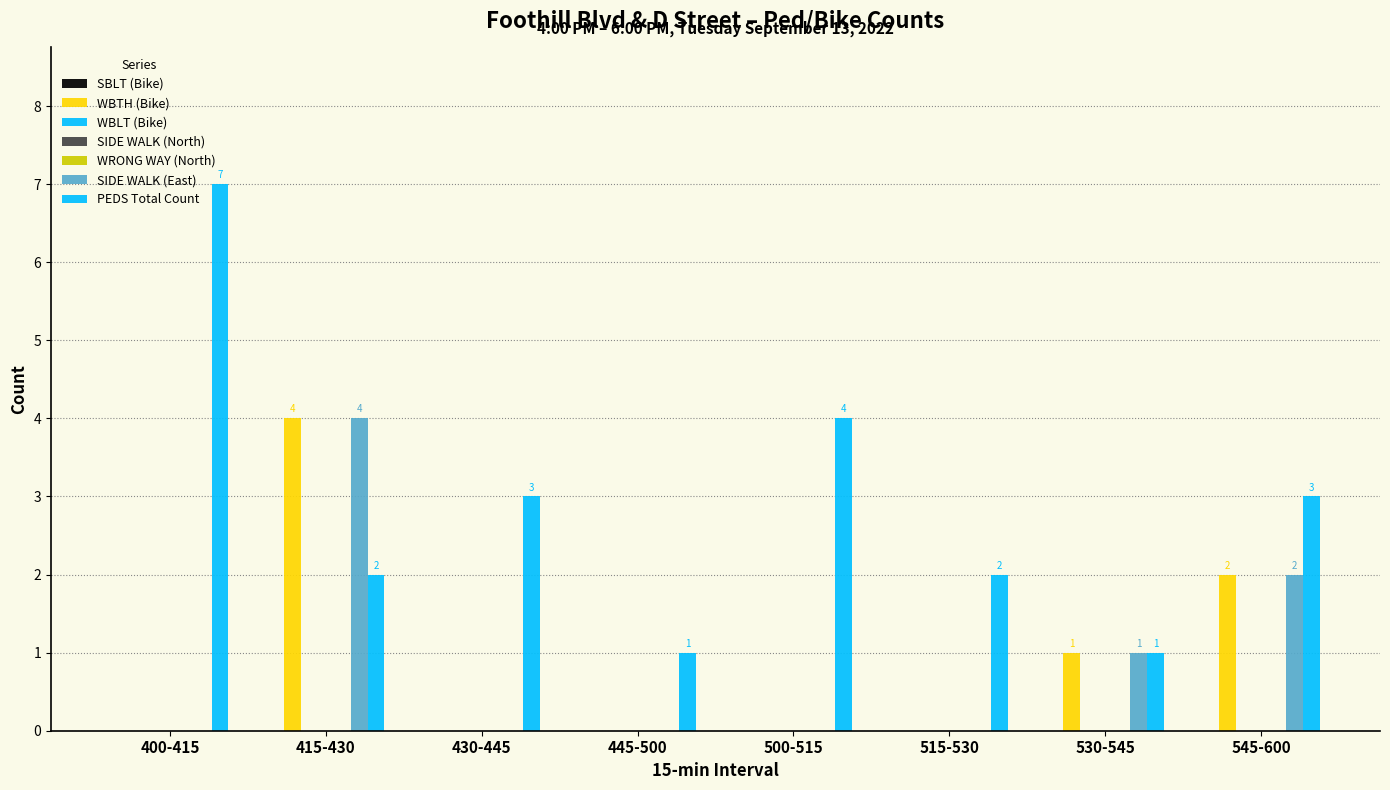

True or false: SIDE WALK (East) has a value of 0 at 500-515.

True